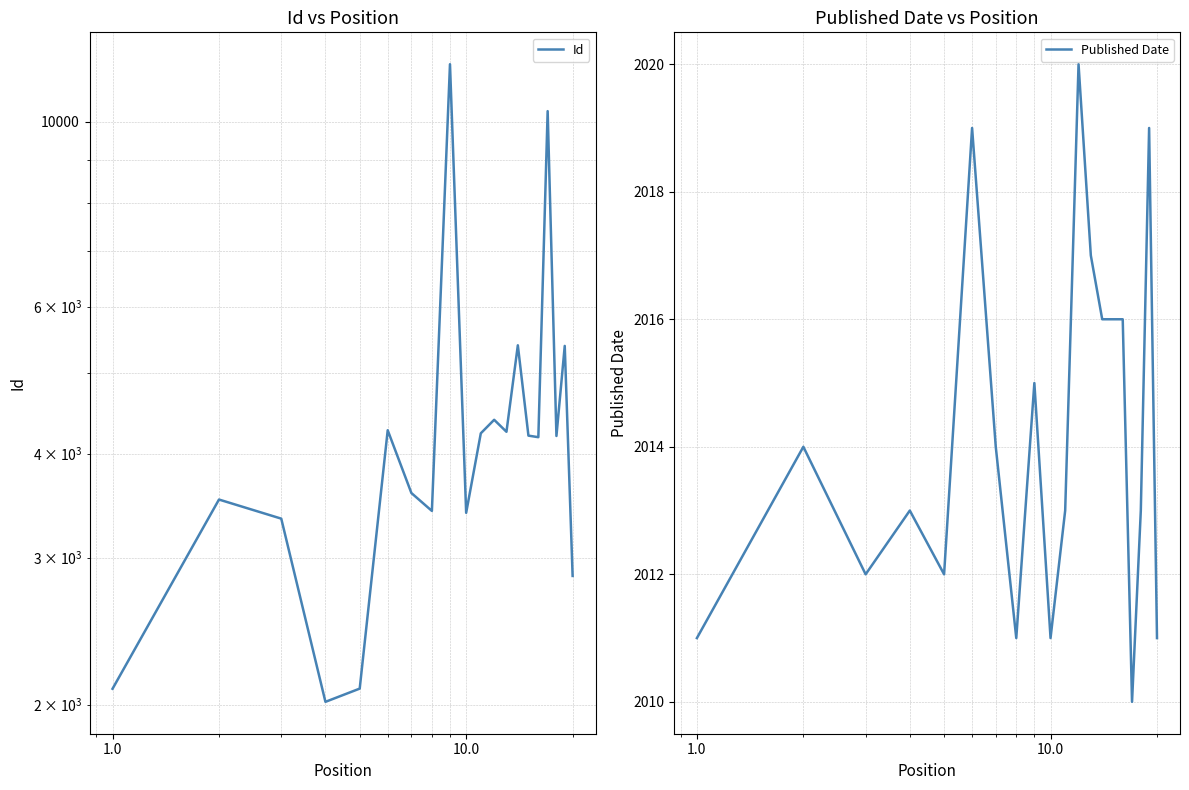

True or false: Id has more than 1 points higher than both neighbors.

True